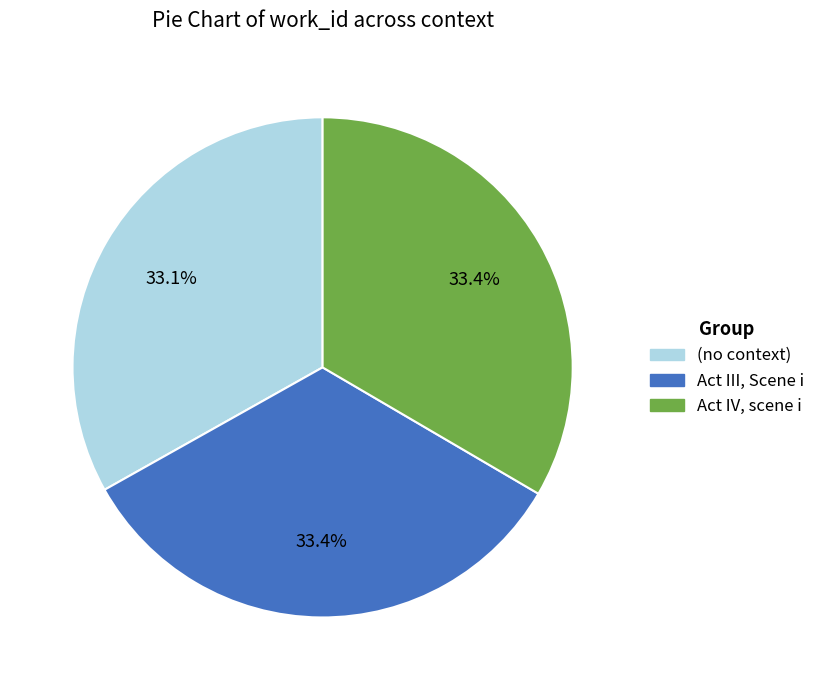

To the nearest percent, what portion does Act III, Scene i represent?

33%